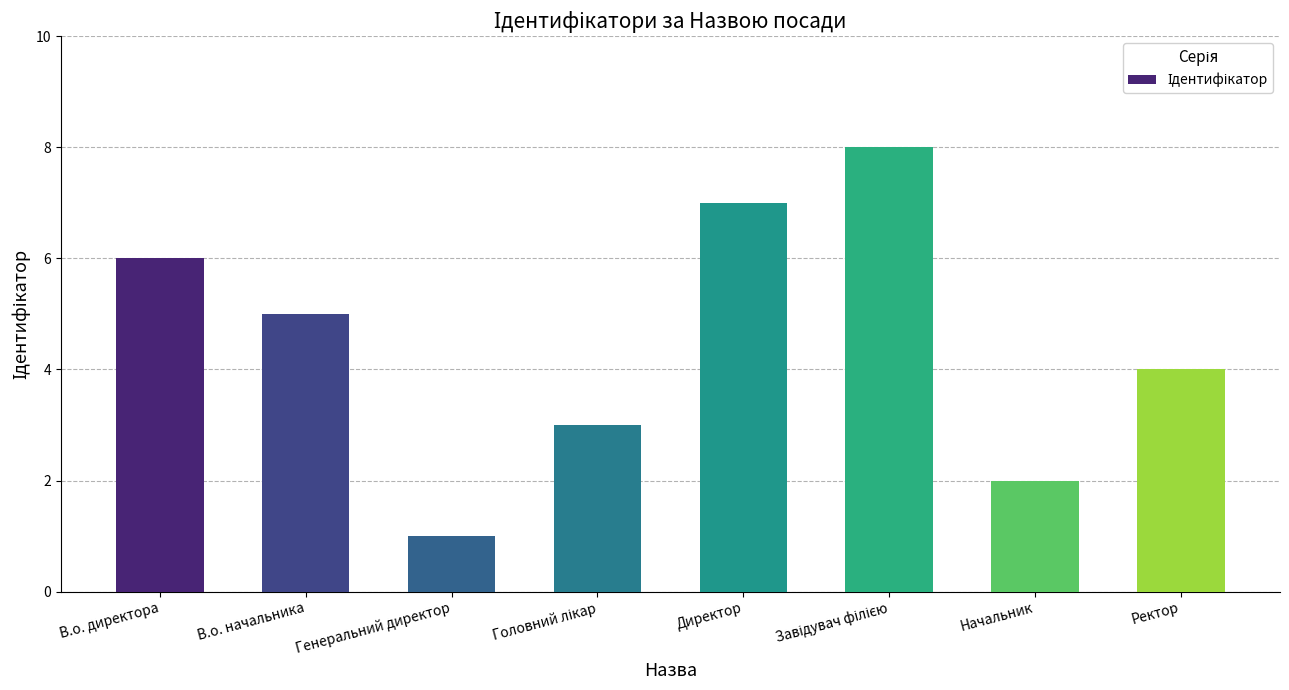

What position from the left is Директор?

5